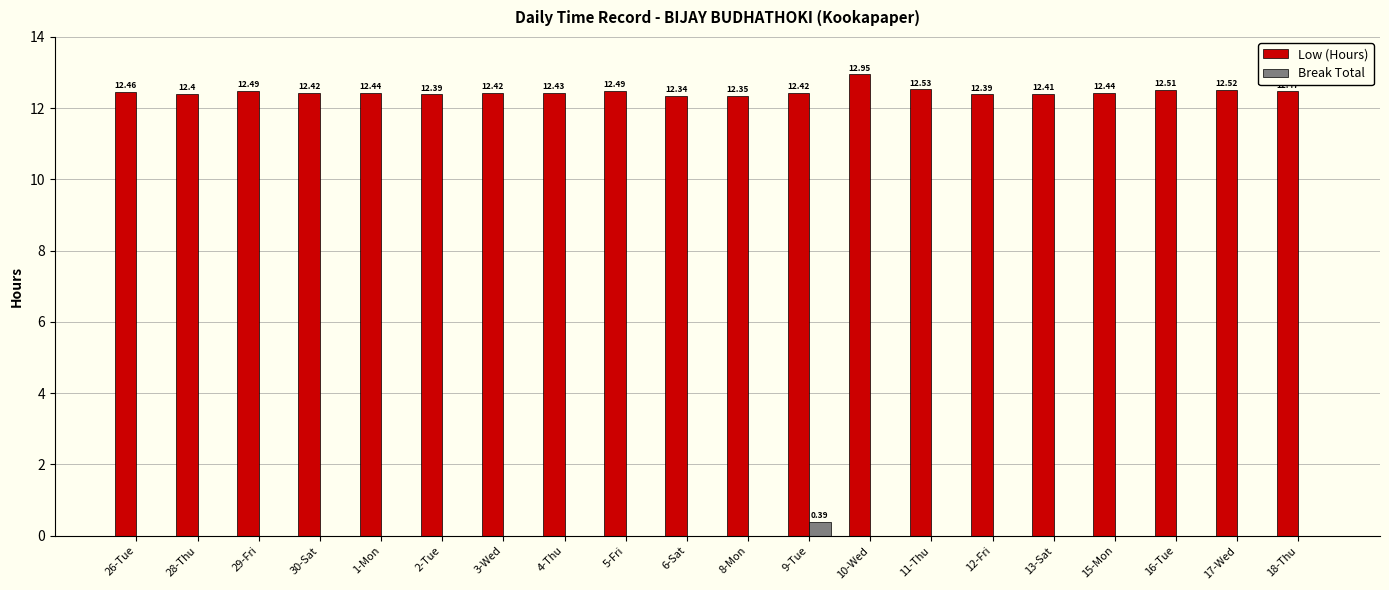

What is the total value across all series at 3-Wed?

12.4